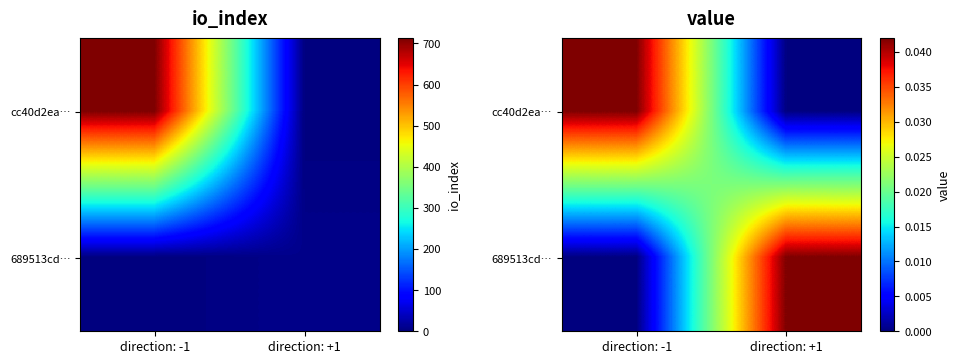

At which label does cc40d2ea… reach its minimum?

direction: +1